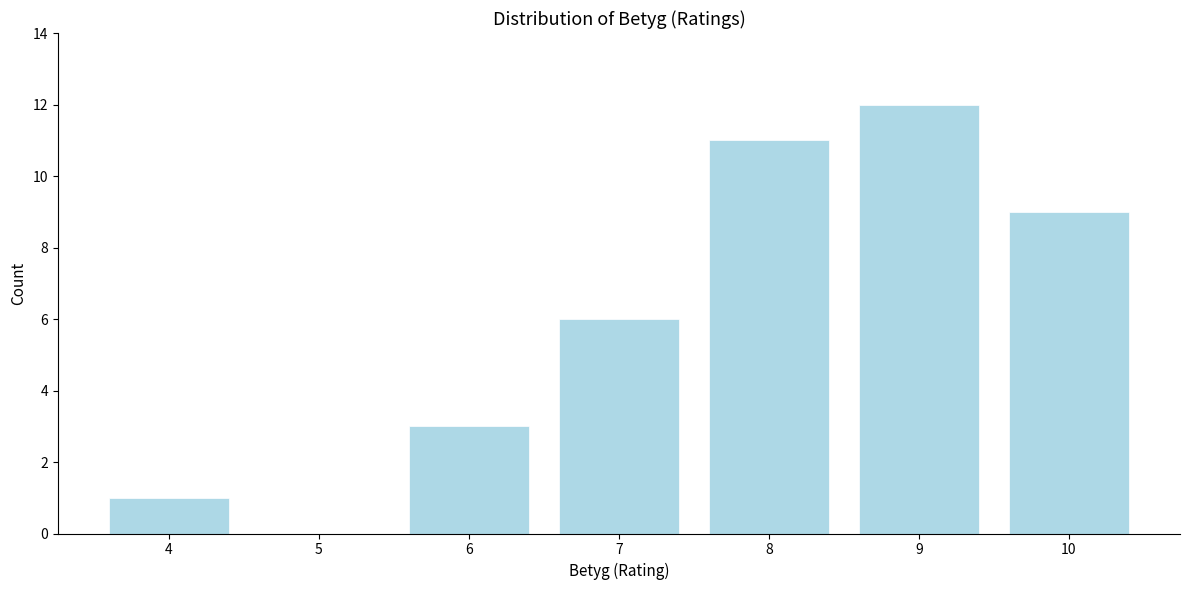

Reading left to right, extract all data points from this chart.

4=1	5=0	6=3	7=6	8=11	9=12	10=9